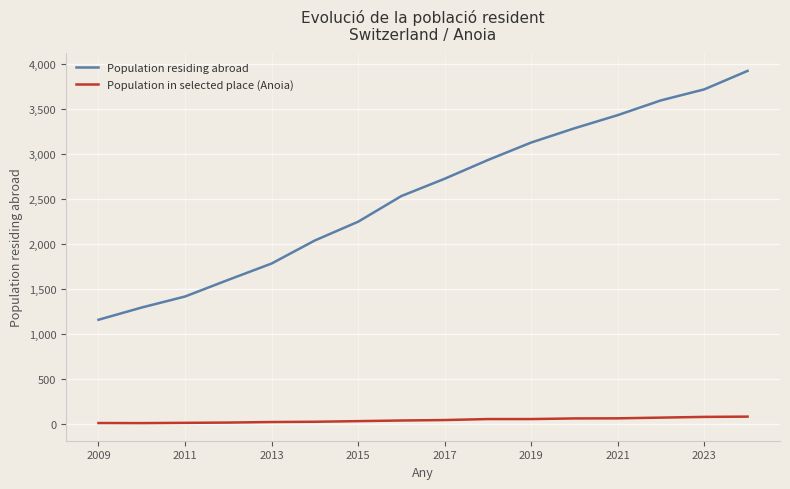

Which series has the largest total across all categories?

Population residing abroad